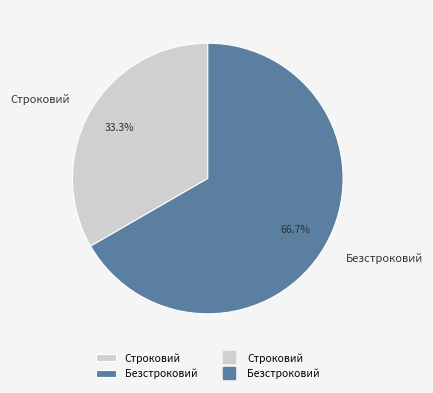

What portion of the pie excludes Строковий?

66.7%